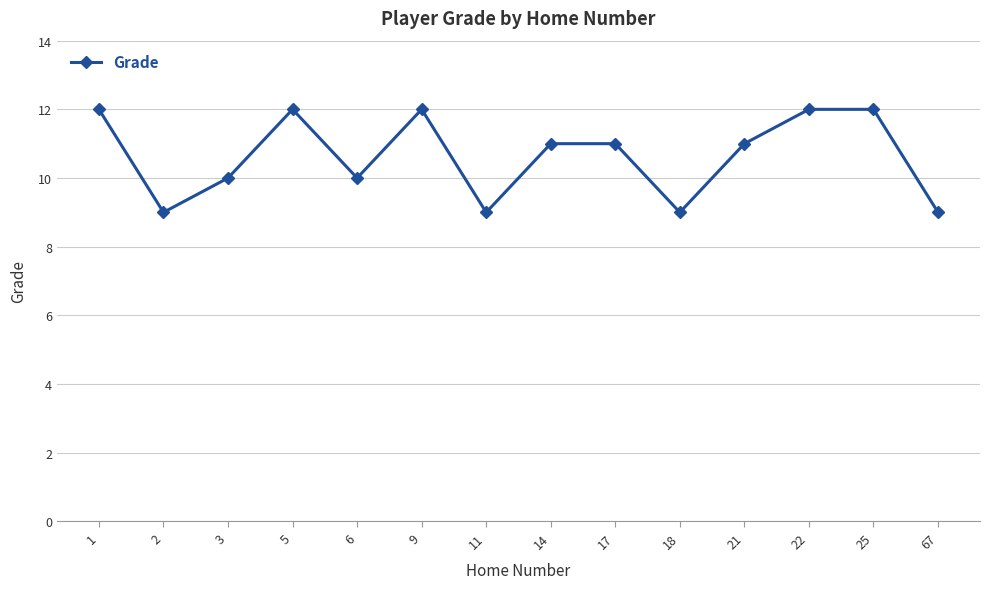

Reading left to right, what are all the values shown in this chart?

1=12	2=9	3=10	5=12	6=10	9=12	11=9	14=11	17=11	18=9	21=11	22=12	25=12	67=9